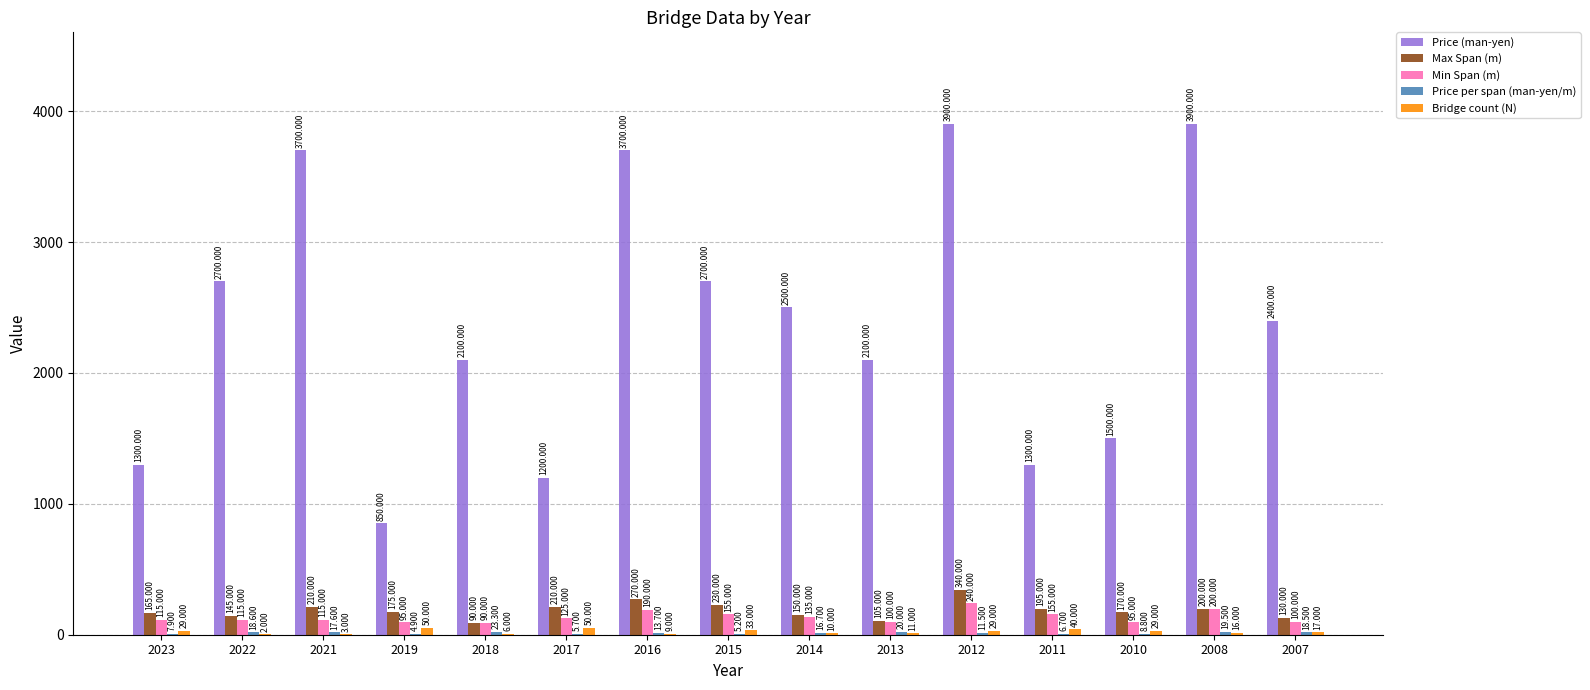

What is the maximum value shown in the chart?

3900.0